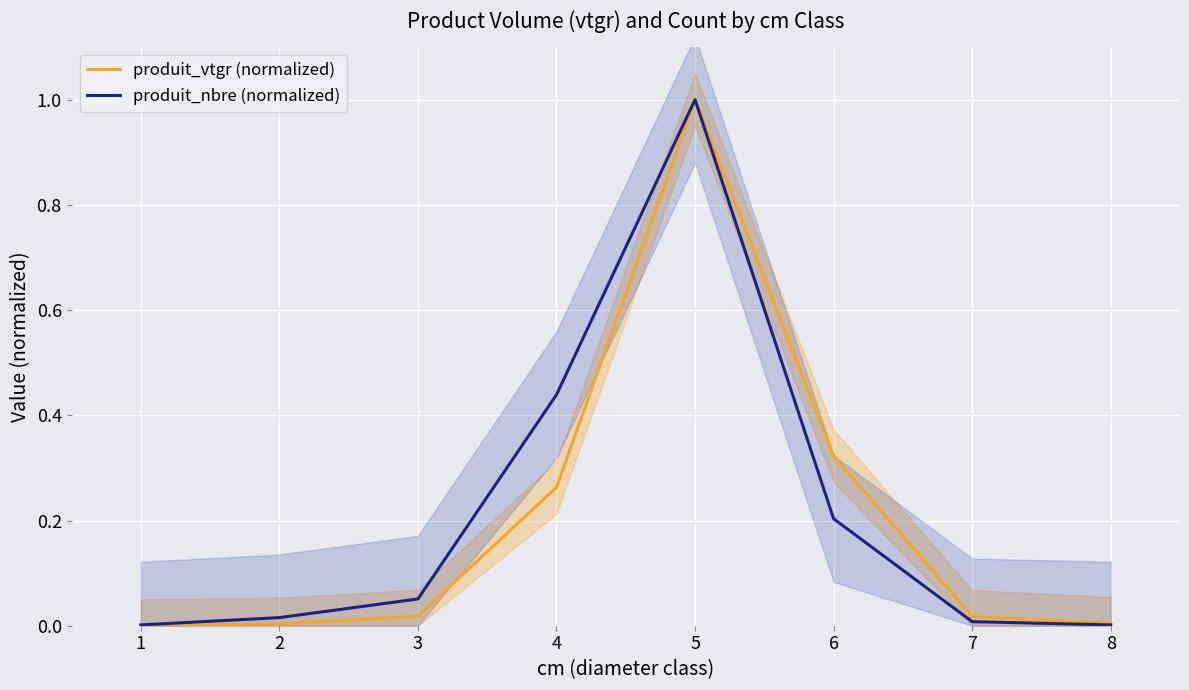

Rank the series by their average value, from highest to lowest.

produit_nbre (normalized), produit_vtgr (normalized)